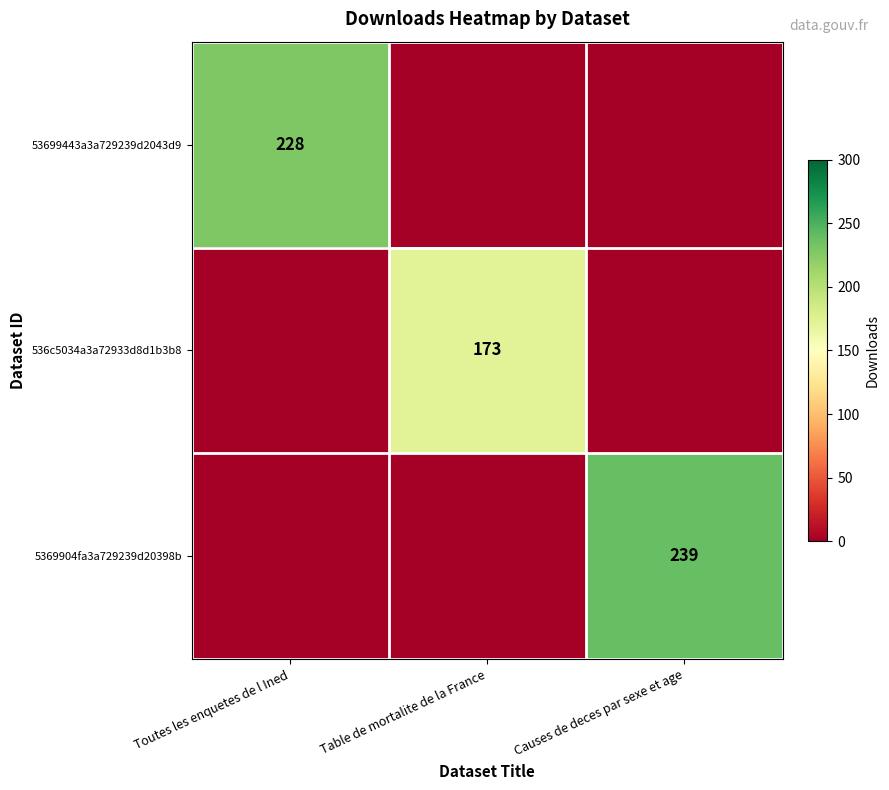

The value of 5369904fa3a729239d20398b at Causes de deces par sexe et age is 61. True or false?

False